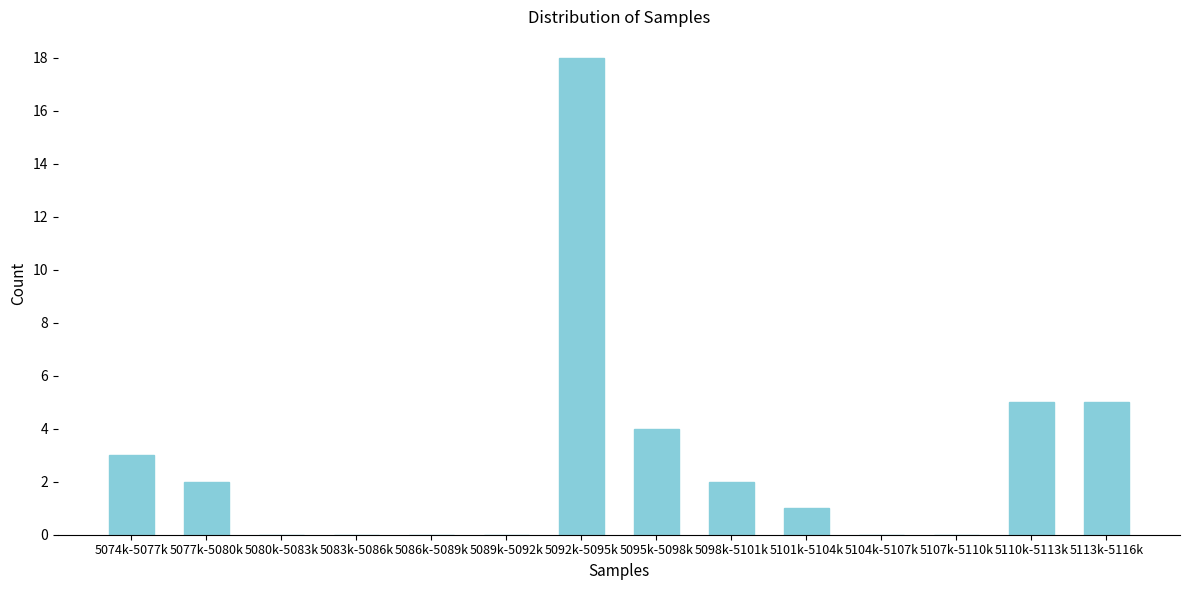

Reading left to right, what are all the values shown in this chart?

5074k-5077k=3	5077k-5080k=2	5080k-5083k=0	5083k-5086k=0	5086k-5089k=0	5089k-5092k=0	5092k-5095k=18	5095k-5098k=4	5098k-5101k=2	5101k-5104k=1	5104k-5107k=0	5107k-5110k=0	5110k-5113k=5	5113k-5116k=5